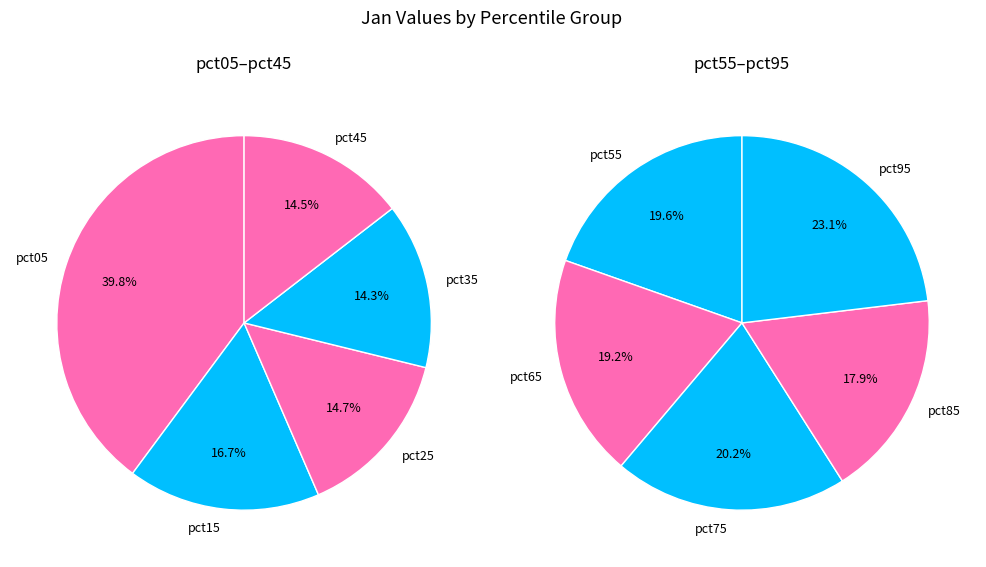

What is the largest slice in the pie chart?

pct05